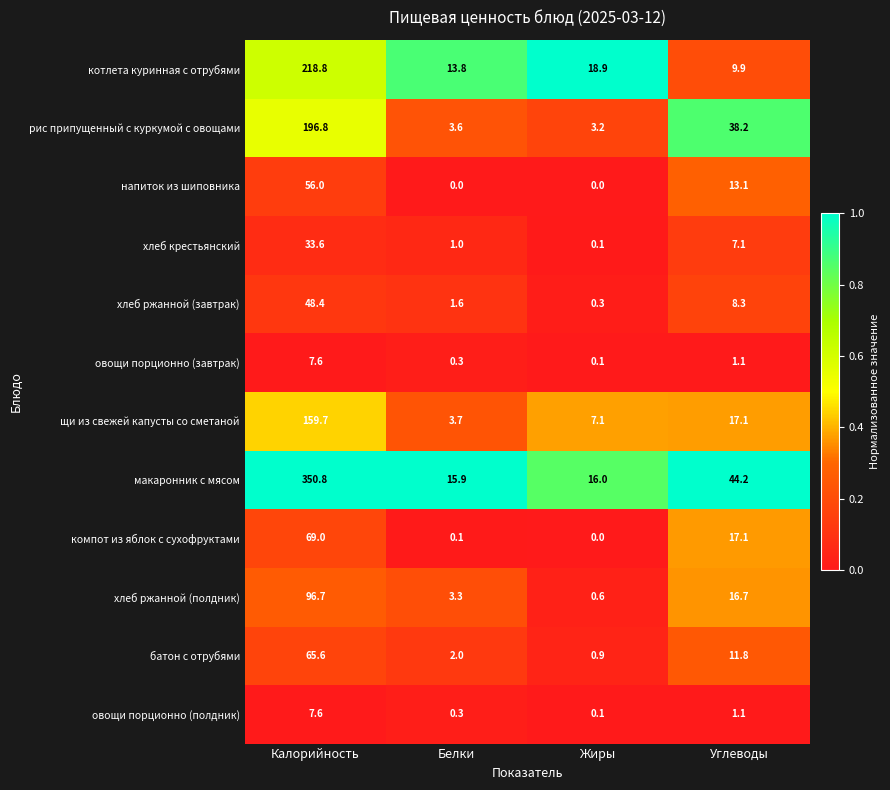

What is the difference between the овощи порционно (завтрак) values at Калорийность and Углеводы?

6.5